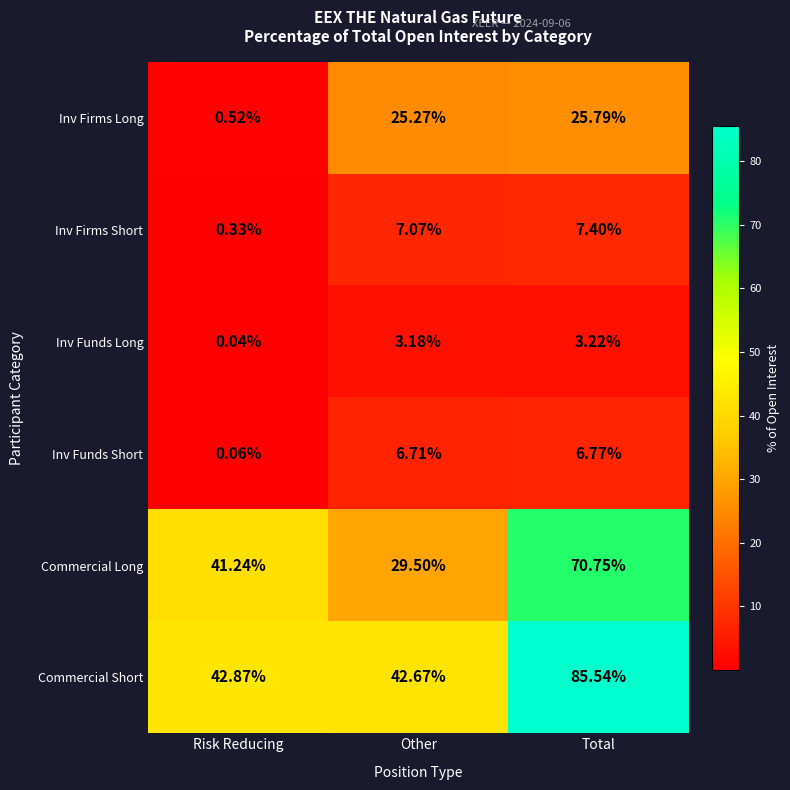

Where does the Inv Funds Long series first go above 3?

Other